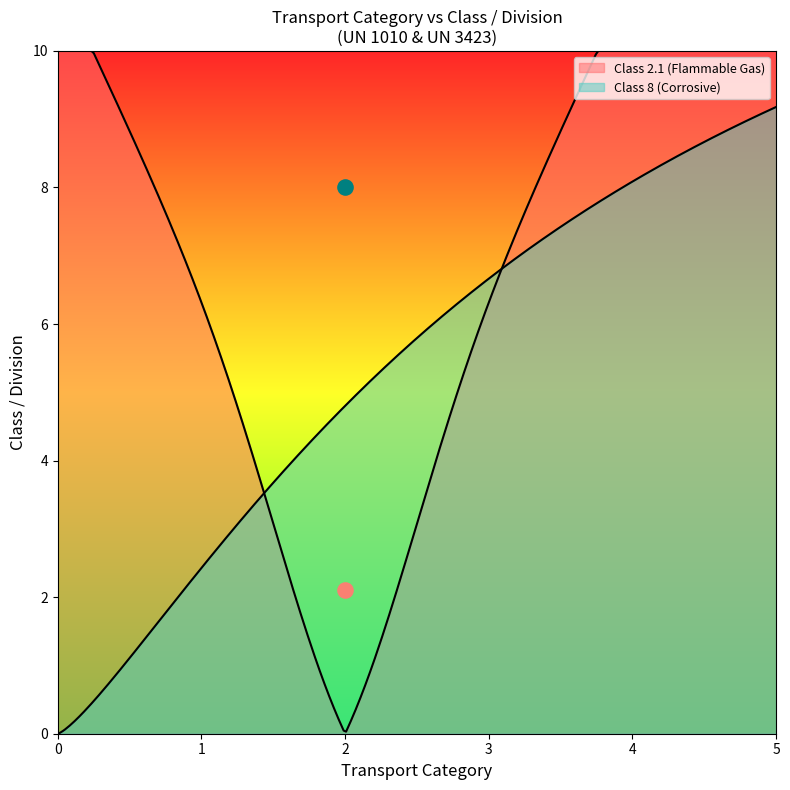

Which has a higher value, 2 or 2?

2